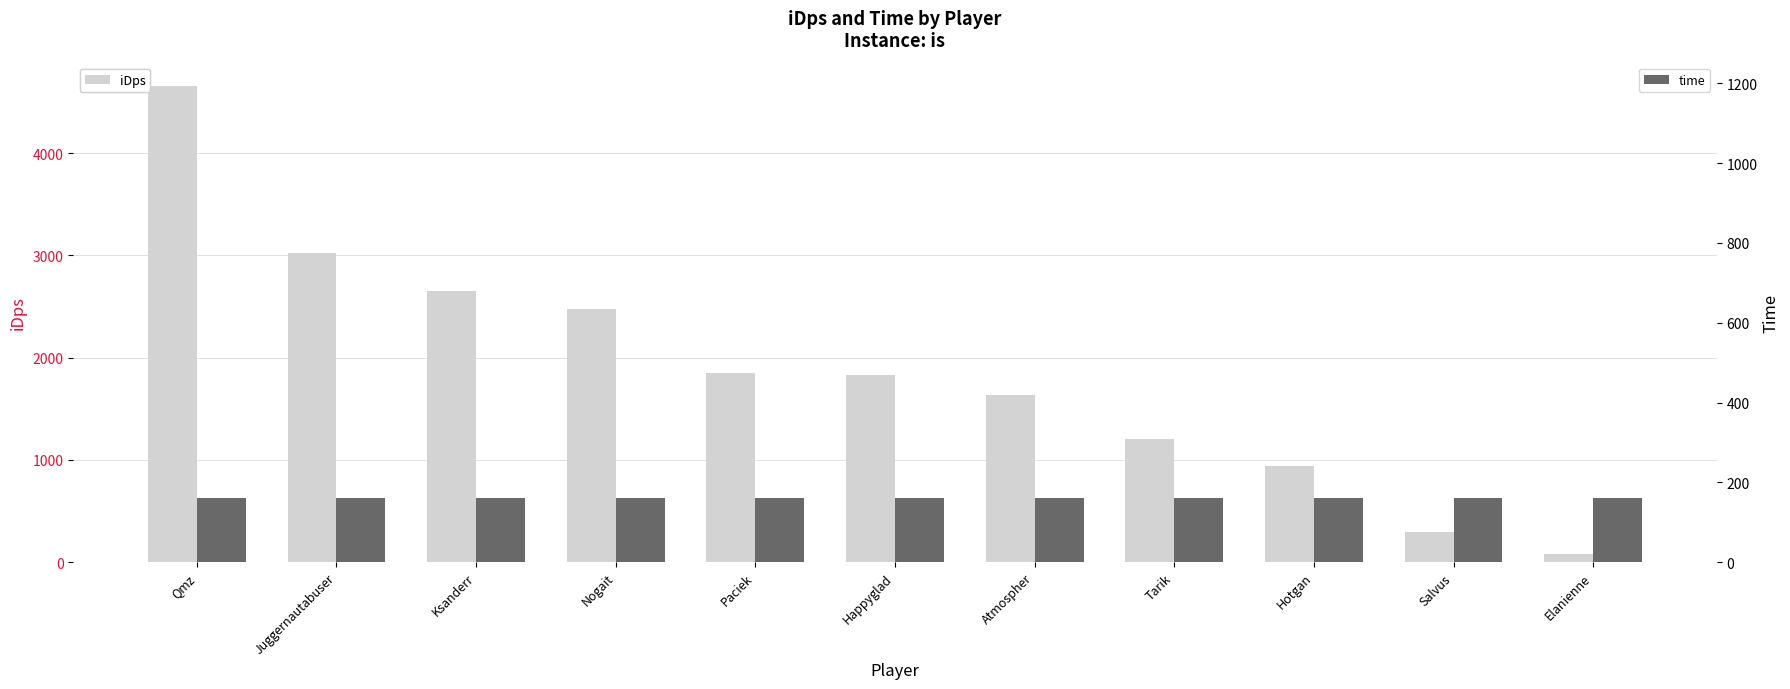

Reading left to right, what are all the values shown in this chart?

iDps: 4653.2	3026.5	2649.0	2478.3	1851.6	1826.5	1631.4	1206.2	943.8	293.9	74.7
time: 626.0	626.0	626.0	626.0	626.0	626.0	626.0	626.0	626.0	626.0	626.0